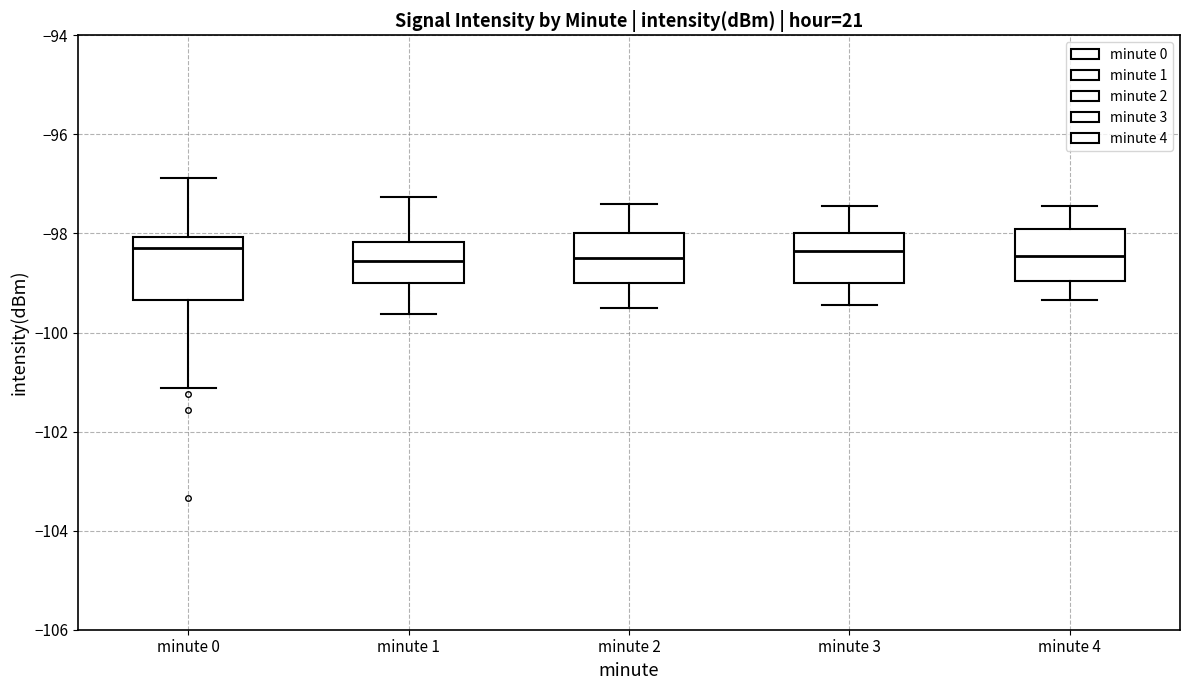

Reading left to right, transcribe this box plot: for each box, give where its median line is, the range the box spans, and where its two whiskers end, as read against the y-axis. The values are not printed on the chart, so give them approximately, as read against the axis.

minute 0: median -98.2, box -99.4 to -98.0, whiskers -101.2 to -96.8
minute 1: median -98.6, box -99.0 to -98.2, whiskers -99.6 to -97.2
minute 2: median -98.4, box -99.0 to -98.0, whiskers -99.4 to -97.4
minute 3: median -98.4, box -99.0 to -98.0, whiskers -99.4 to -97.4
minute 4: median -98.4, box -99.0 to -97.8, whiskers -99.4 to -97.4